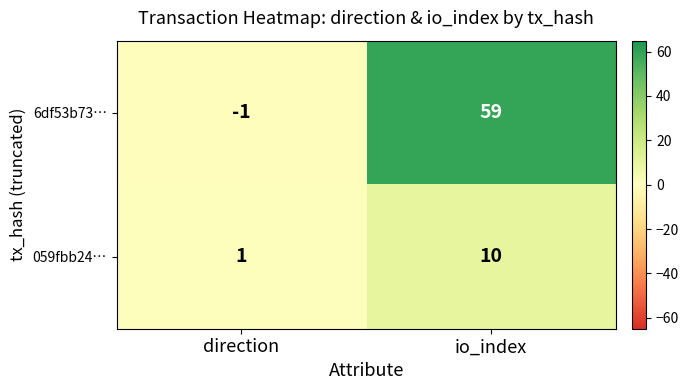

Where is 059fbb24… nearest to the value 5?

direction